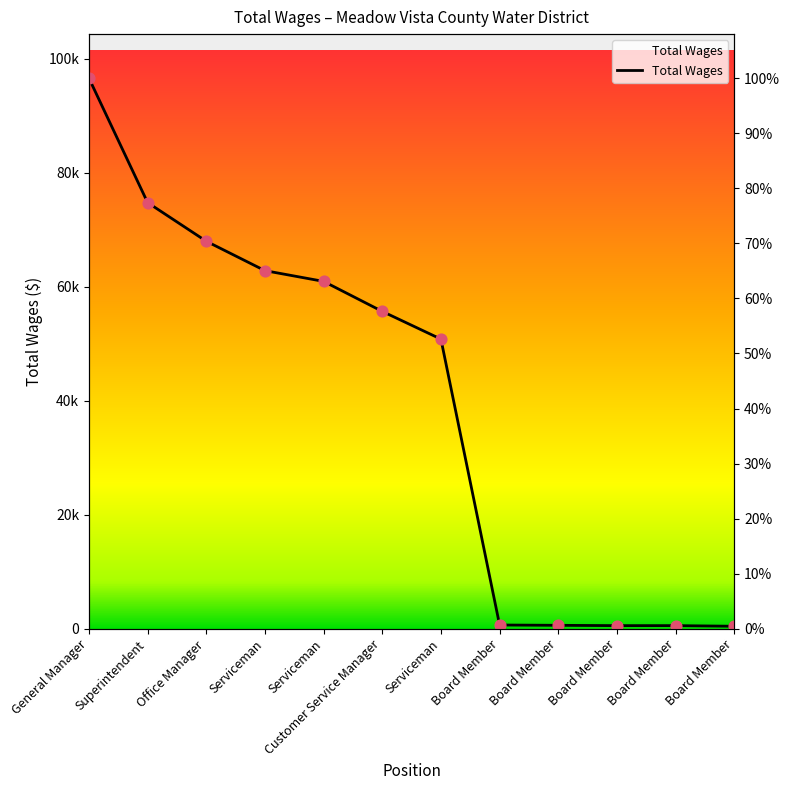

Between Serviceman and Board Member, which is larger?

Serviceman